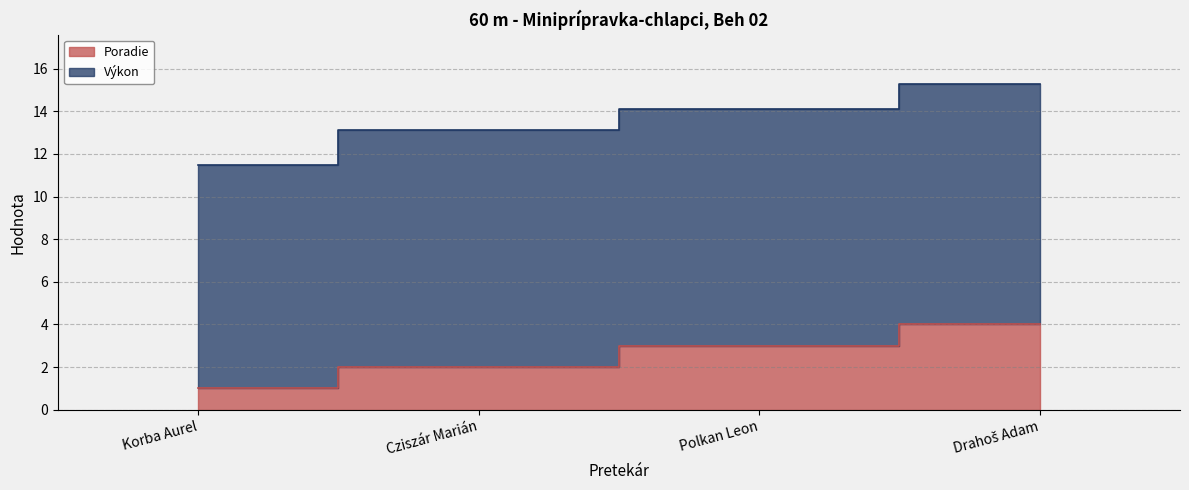

How many values are between 2 and 4?

3